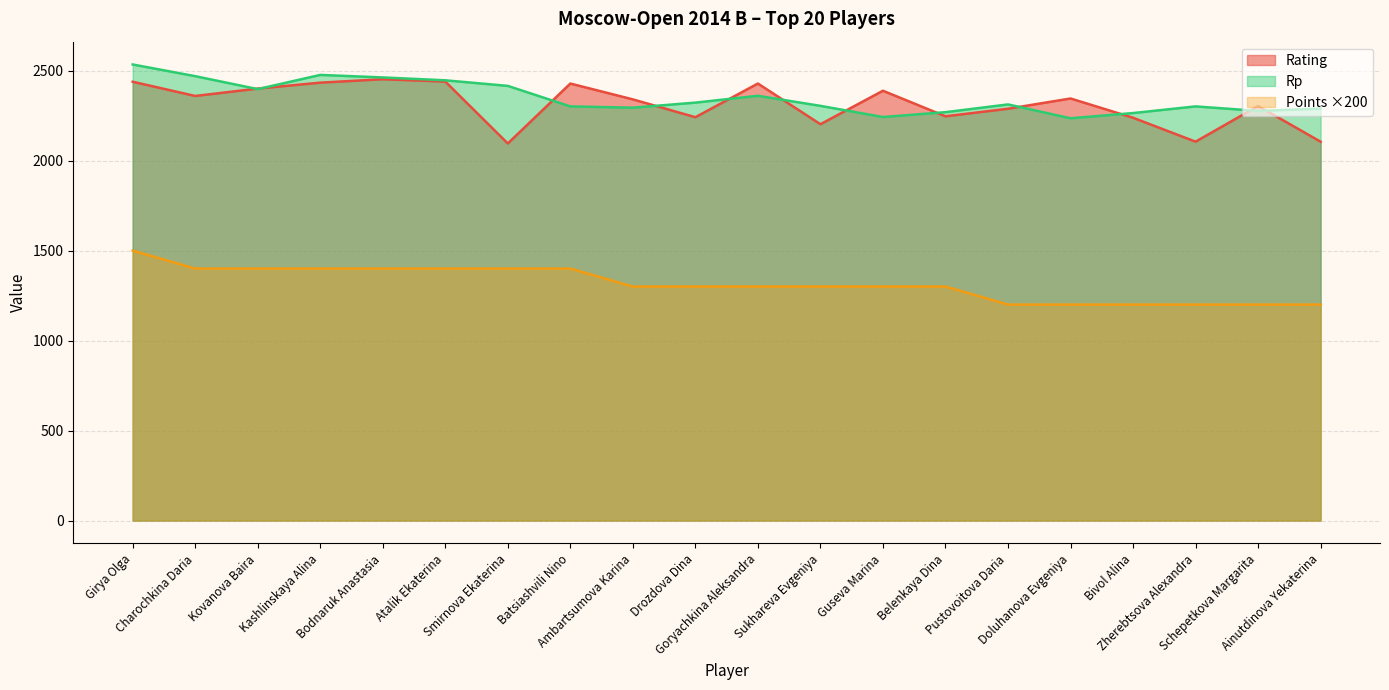

How many data points in Rating are above 2345?

9